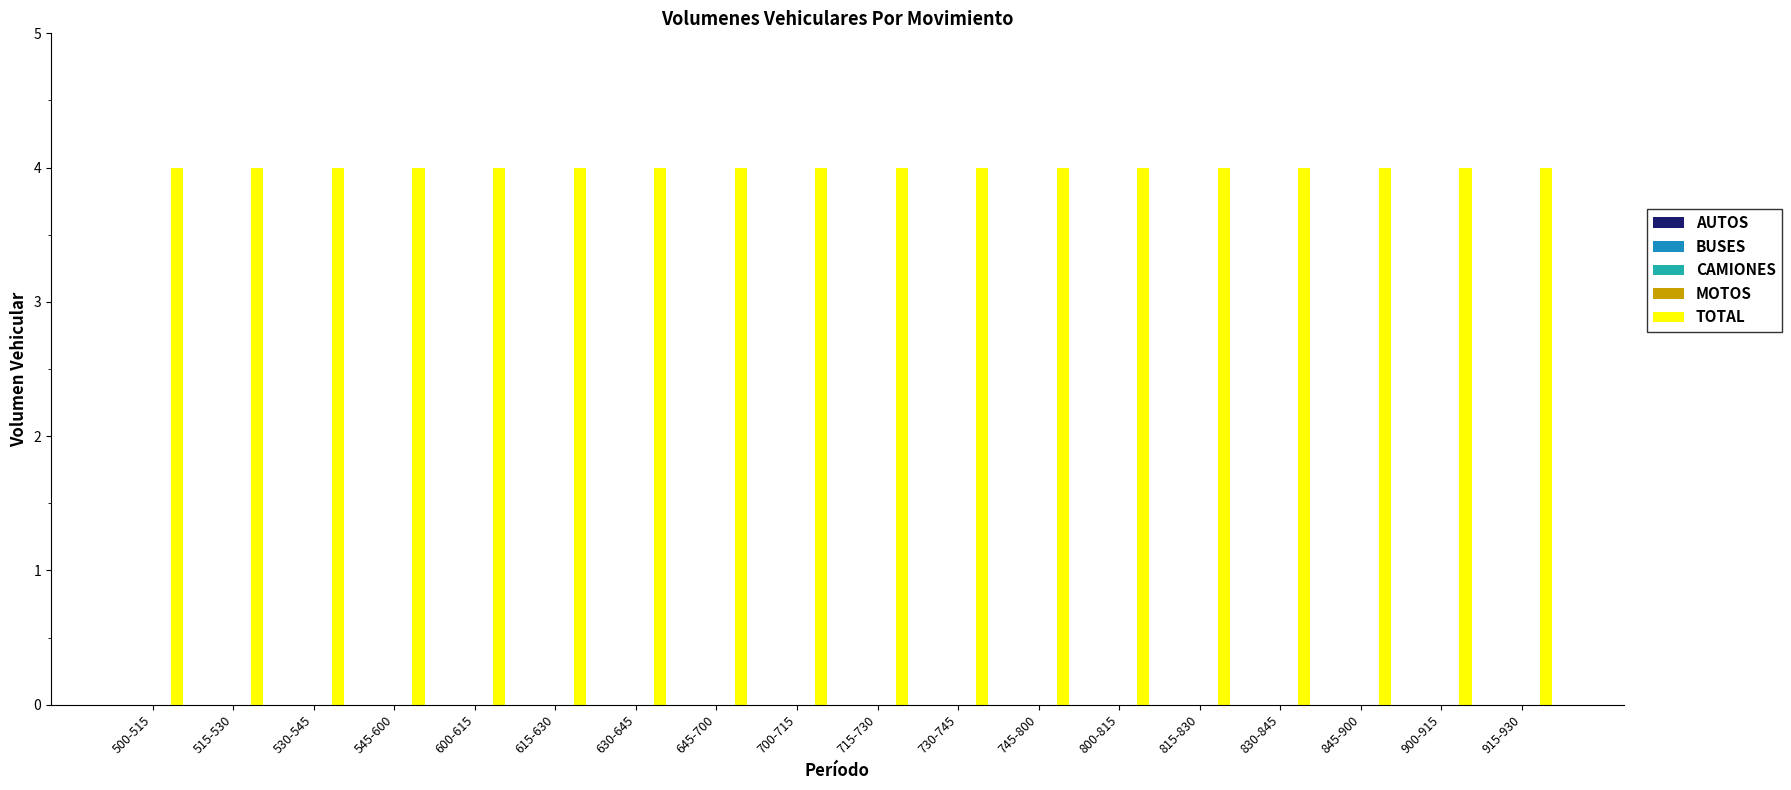

What is the label of the 18th bar from the right?

500-515